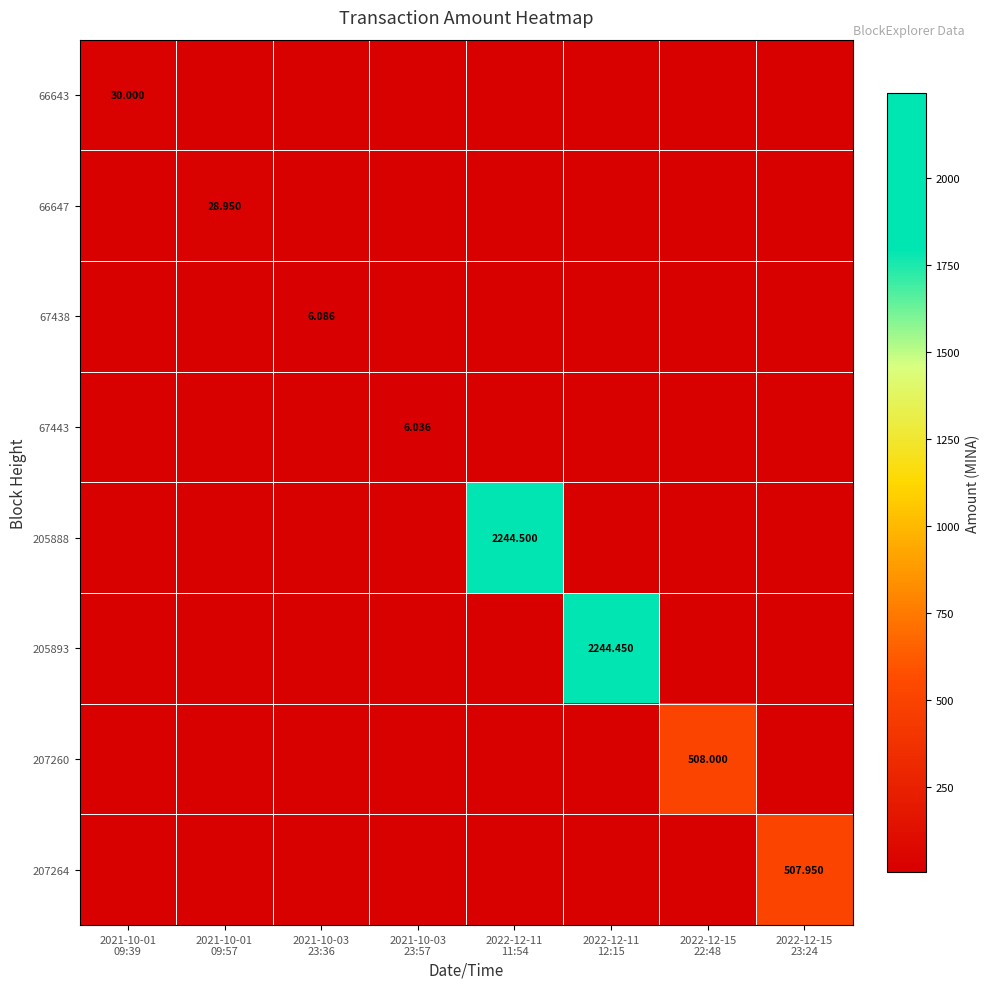

What is the minimum value shown in the chart?

6.0